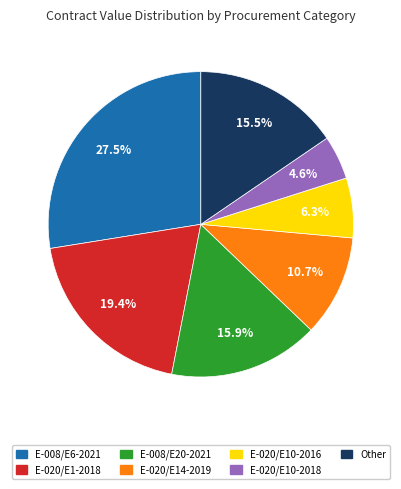

Is there any slice that represents more than half of the pie?

No